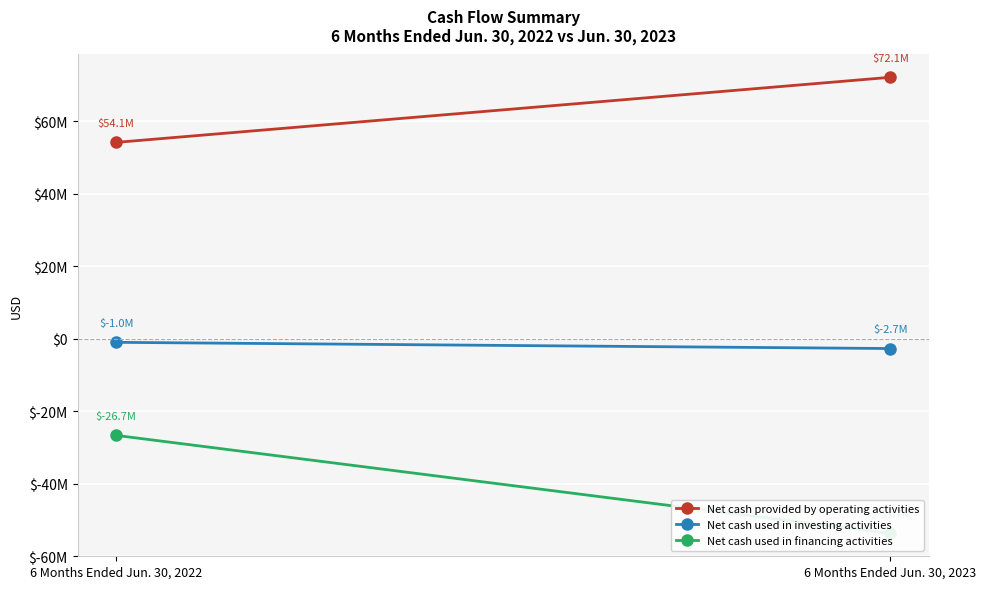

What is the value of the Net cash used in financing activities point at the 1st from the left?

-26700000